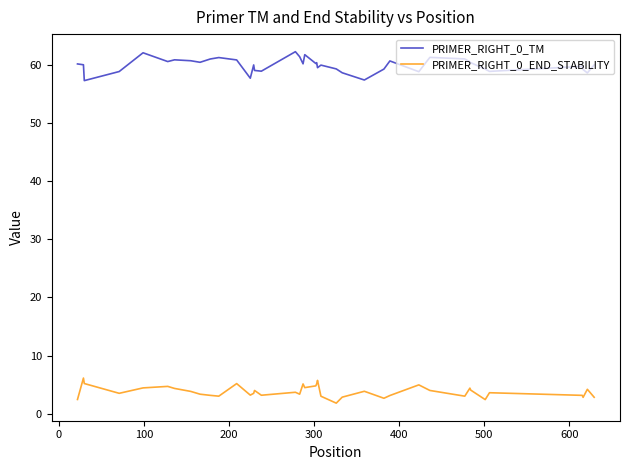

What is the difference between the maximum and minimum values in the PRIMER_RIGHT_0_END_STABILITY series?

4.3